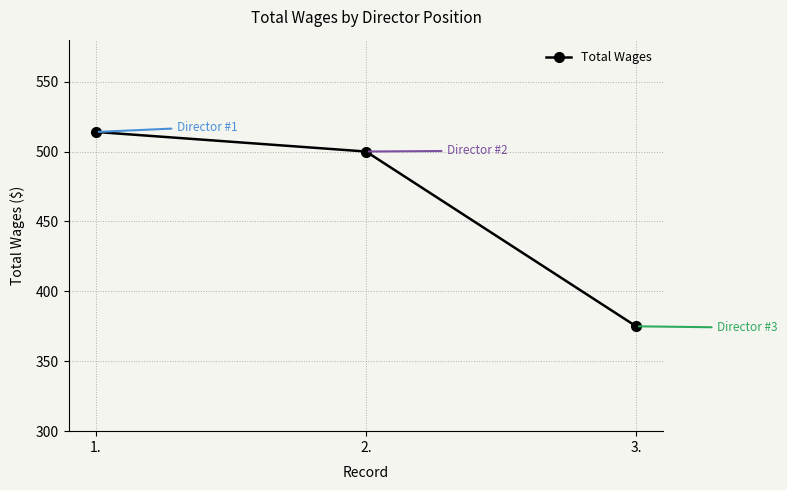

What value does the data have at 3., to the nearest 5?

375